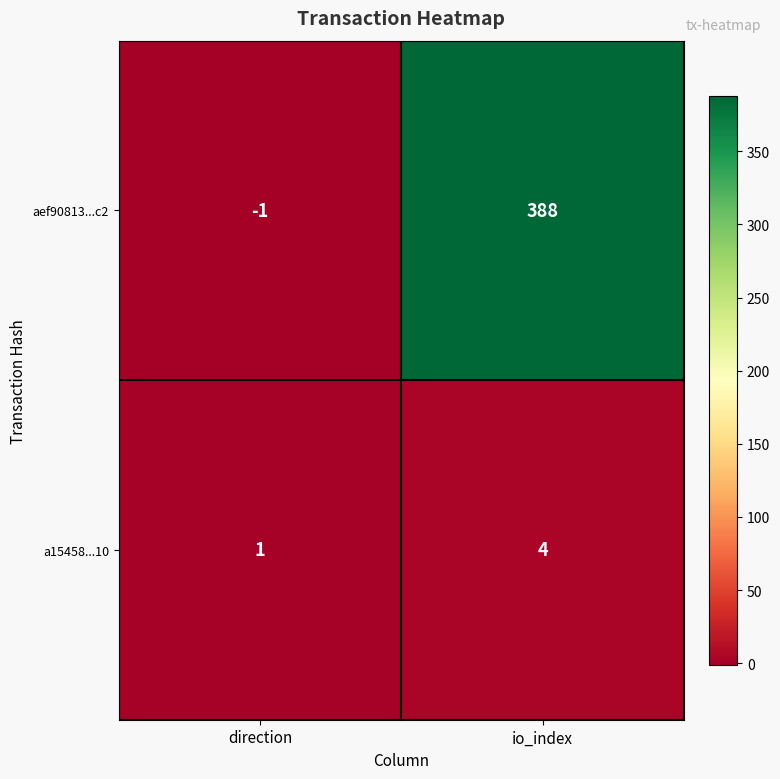

Between direction and io_index, which series saw the biggest shift?

aef90813...c2